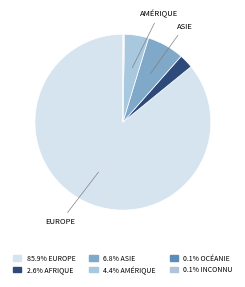

Count the number of slices in the pie.

6